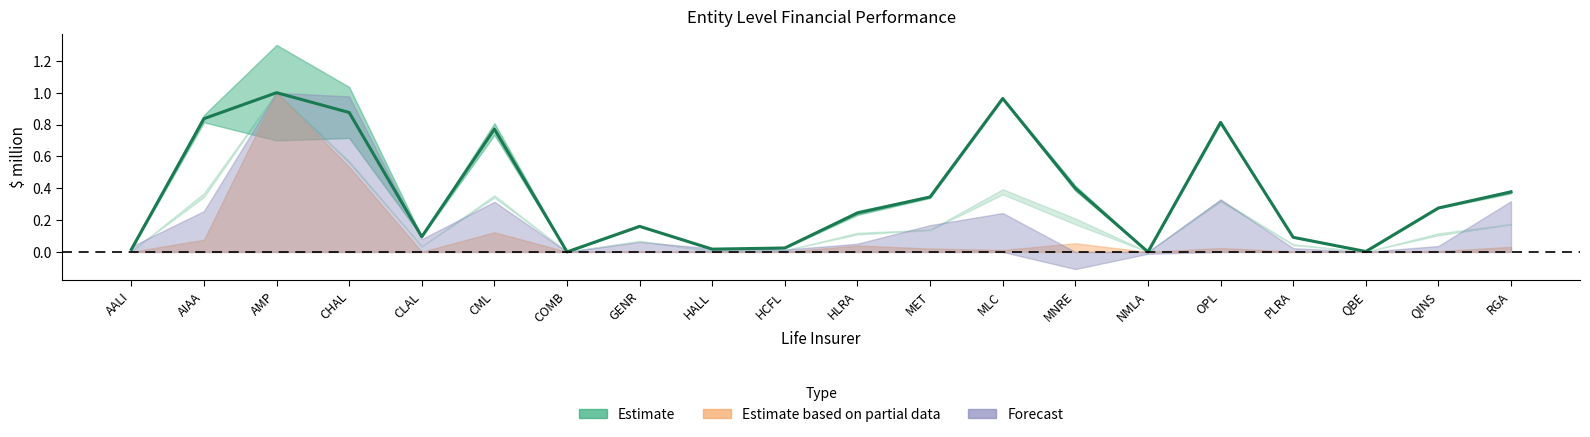

How many interior local peaks (higher than both neighbors) does the data have?

5